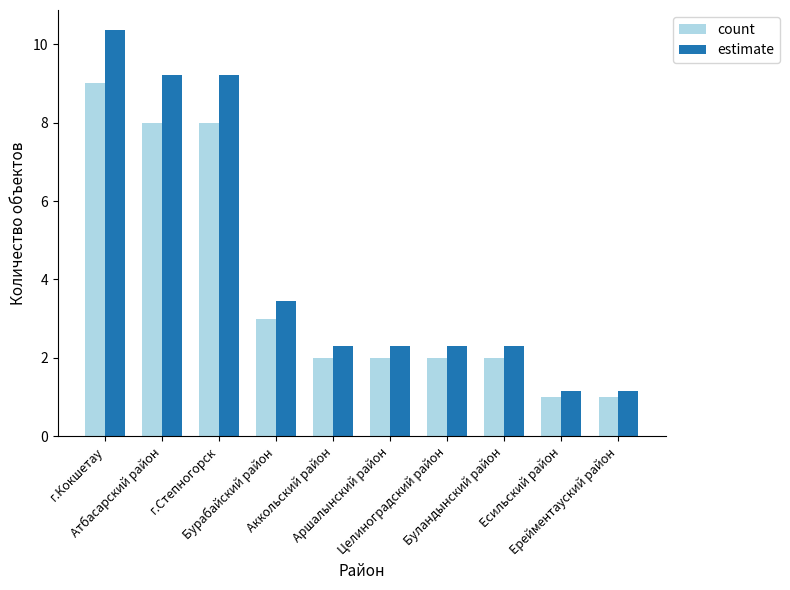

What is the value of the count bar at the 5th from the left?

2.0